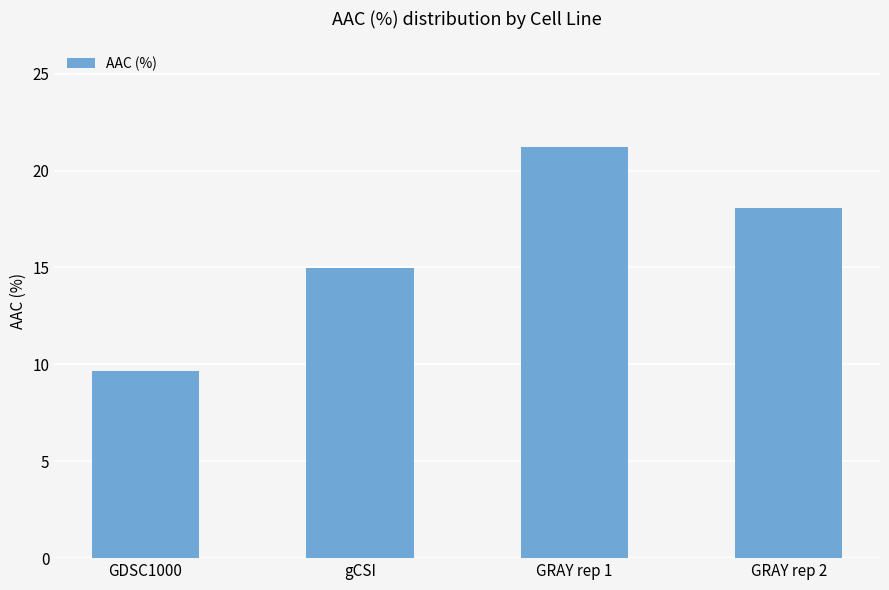

Which label corresponds to the smallest value in the chart?

GDSC1000